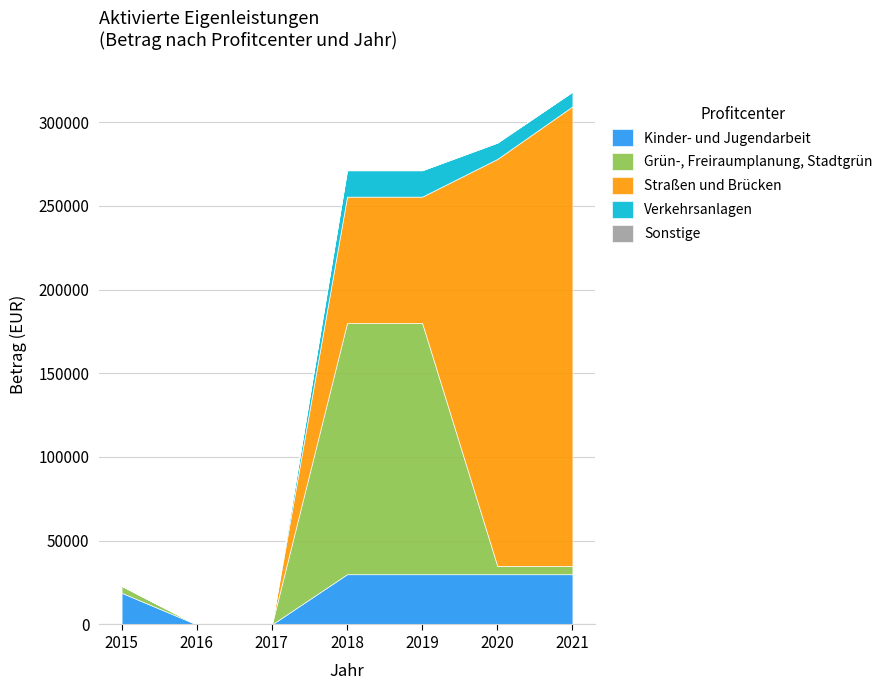

Reading right to left, list all the values displayed in this chart.

Kinder- und Jugendarbeit: 30000.0	30000.0	30000.0	30000.0	0.0	0.0	18904.0
Grün-, Freiraumplanung, Stadtgrün: 5000.0	5000.0	150000.0	150000.0	0.0	0.0	4208.6
Straßen und Brücken: 274350.0	242950.0	75450.0	75450.0	0.0	0.0	0.0
Verkehrsanlagen: 8745.0	9745.0	15745.0	15745.0	0.0	0.0	0.0
Sonstige: 0.0	0.0	0.0	0.0	0.0	0.0	0.0